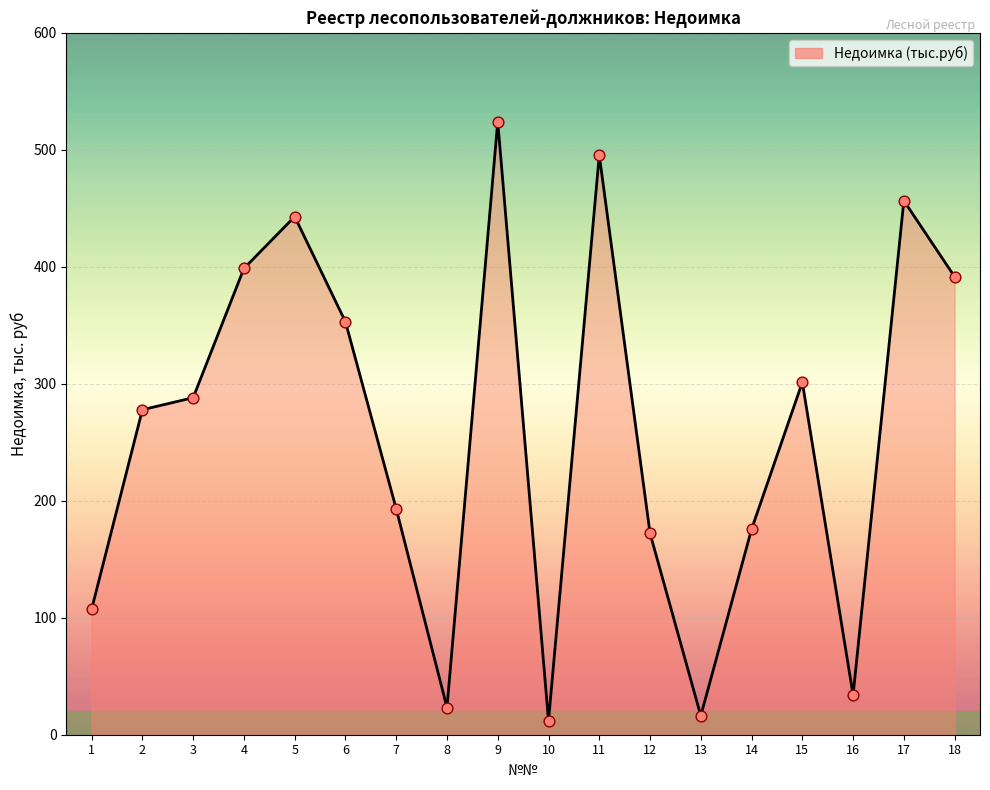

Between 11 and 4, which is larger?

11